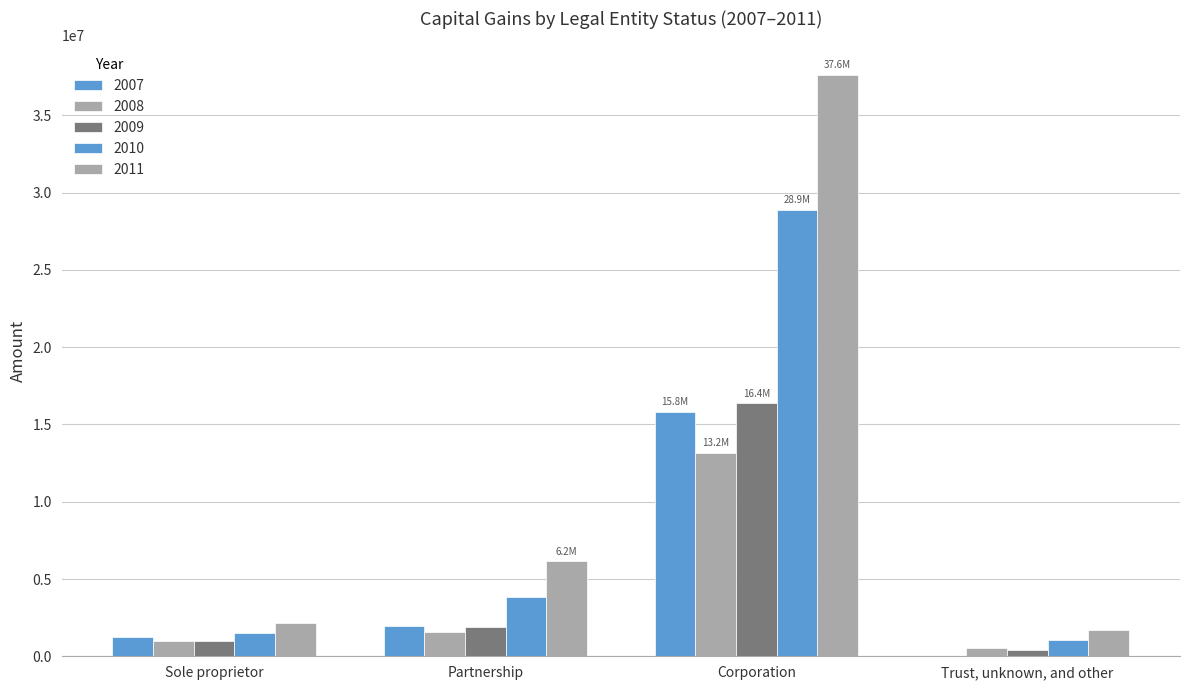

Are the bars grouped side by side (vs. stacked)?

Yes